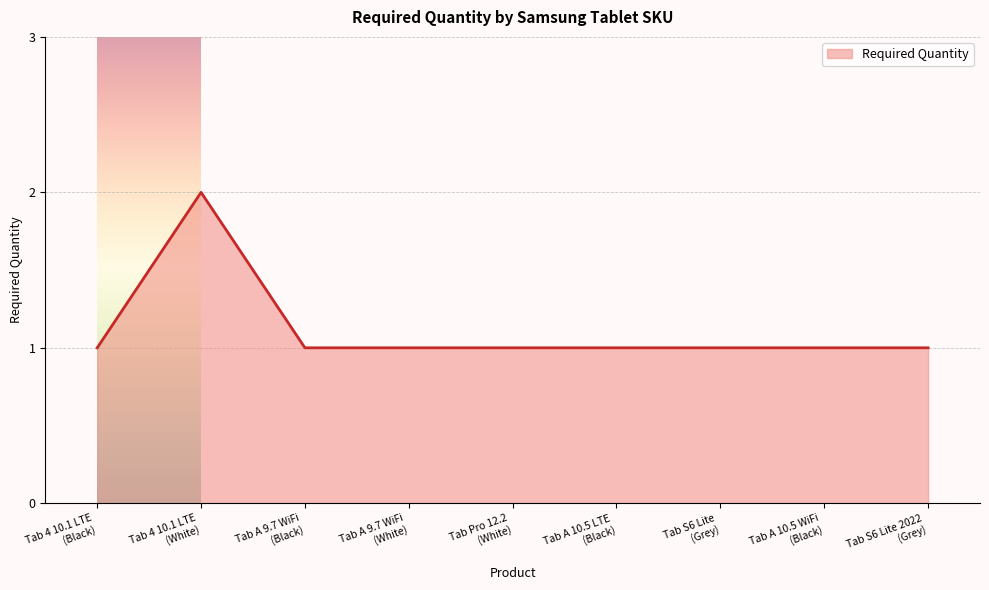

How many lines are shown in the chart?

1